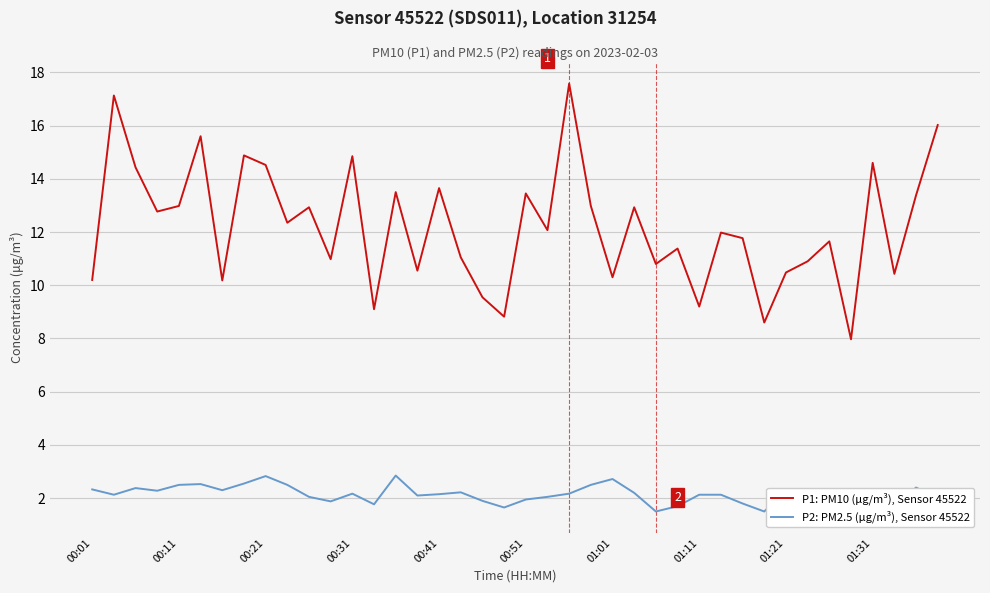

What is the difference between the maximum and minimum values in the P1: PM10 (μg/m³), Sensor 45522 series?

9.6